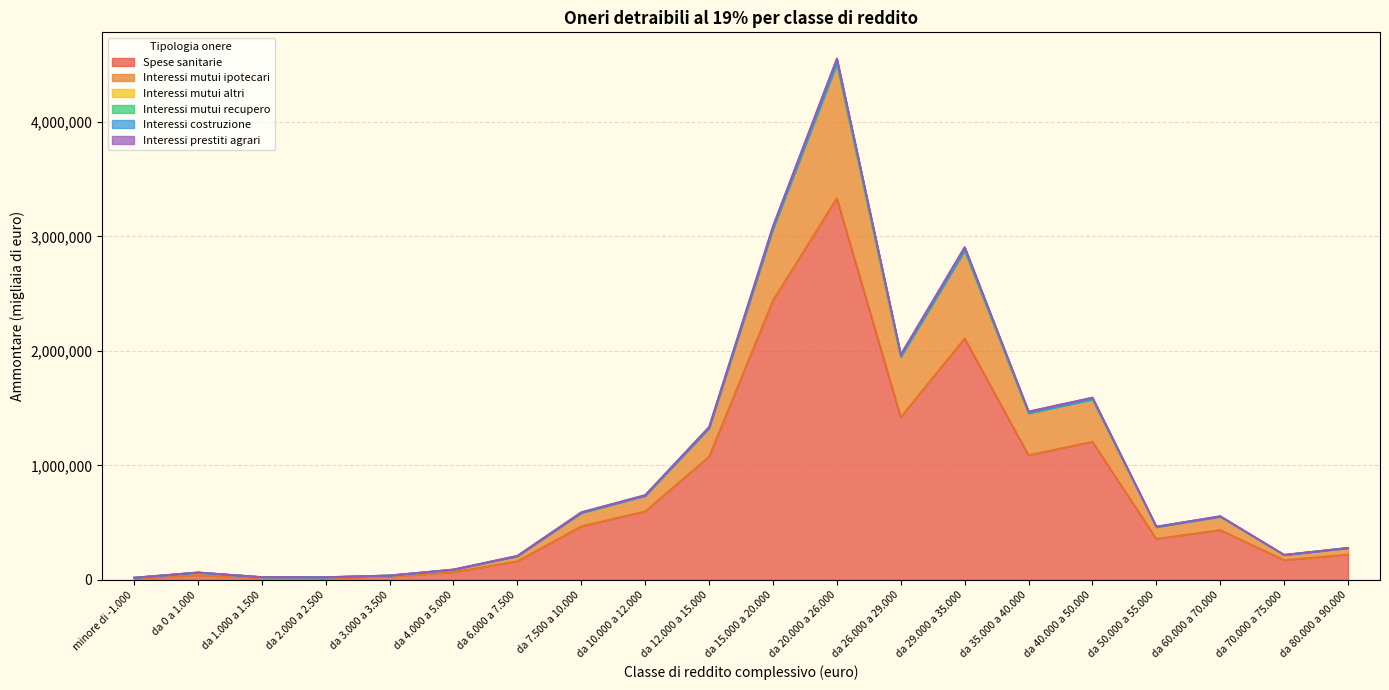

What is the label of the 1st point from the right?

da 80.000 a 90.000